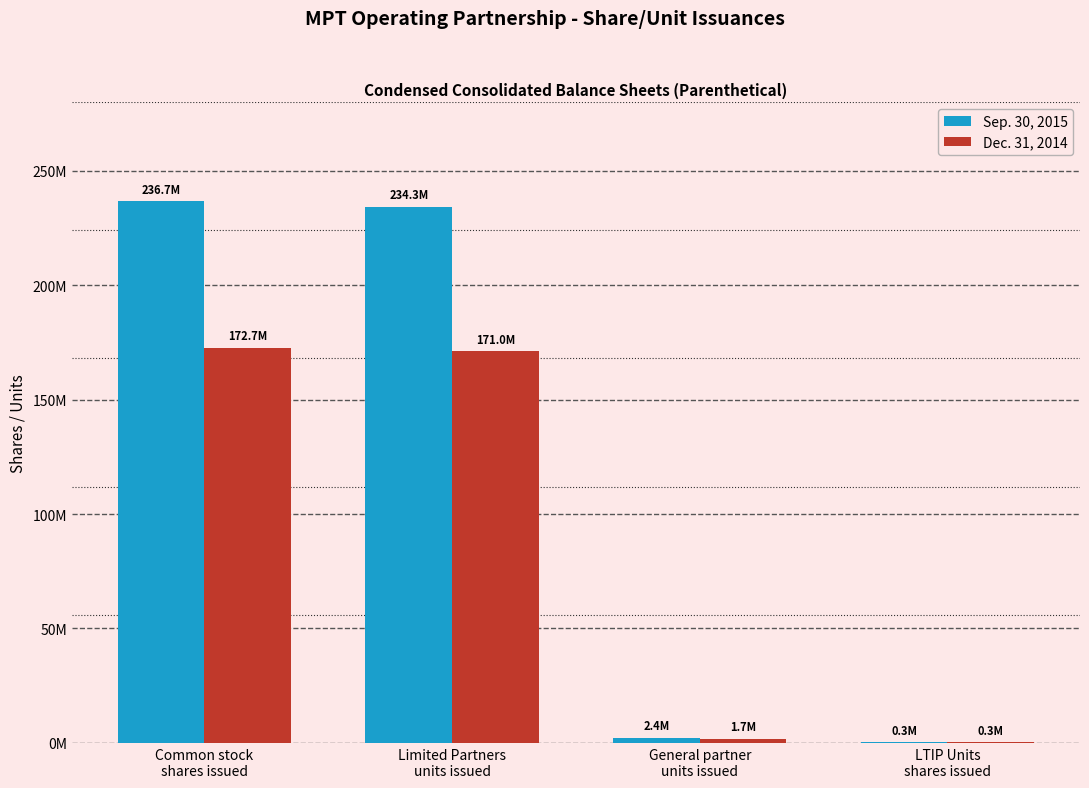

Are the bars grouped side by side (vs. stacked)?

Yes